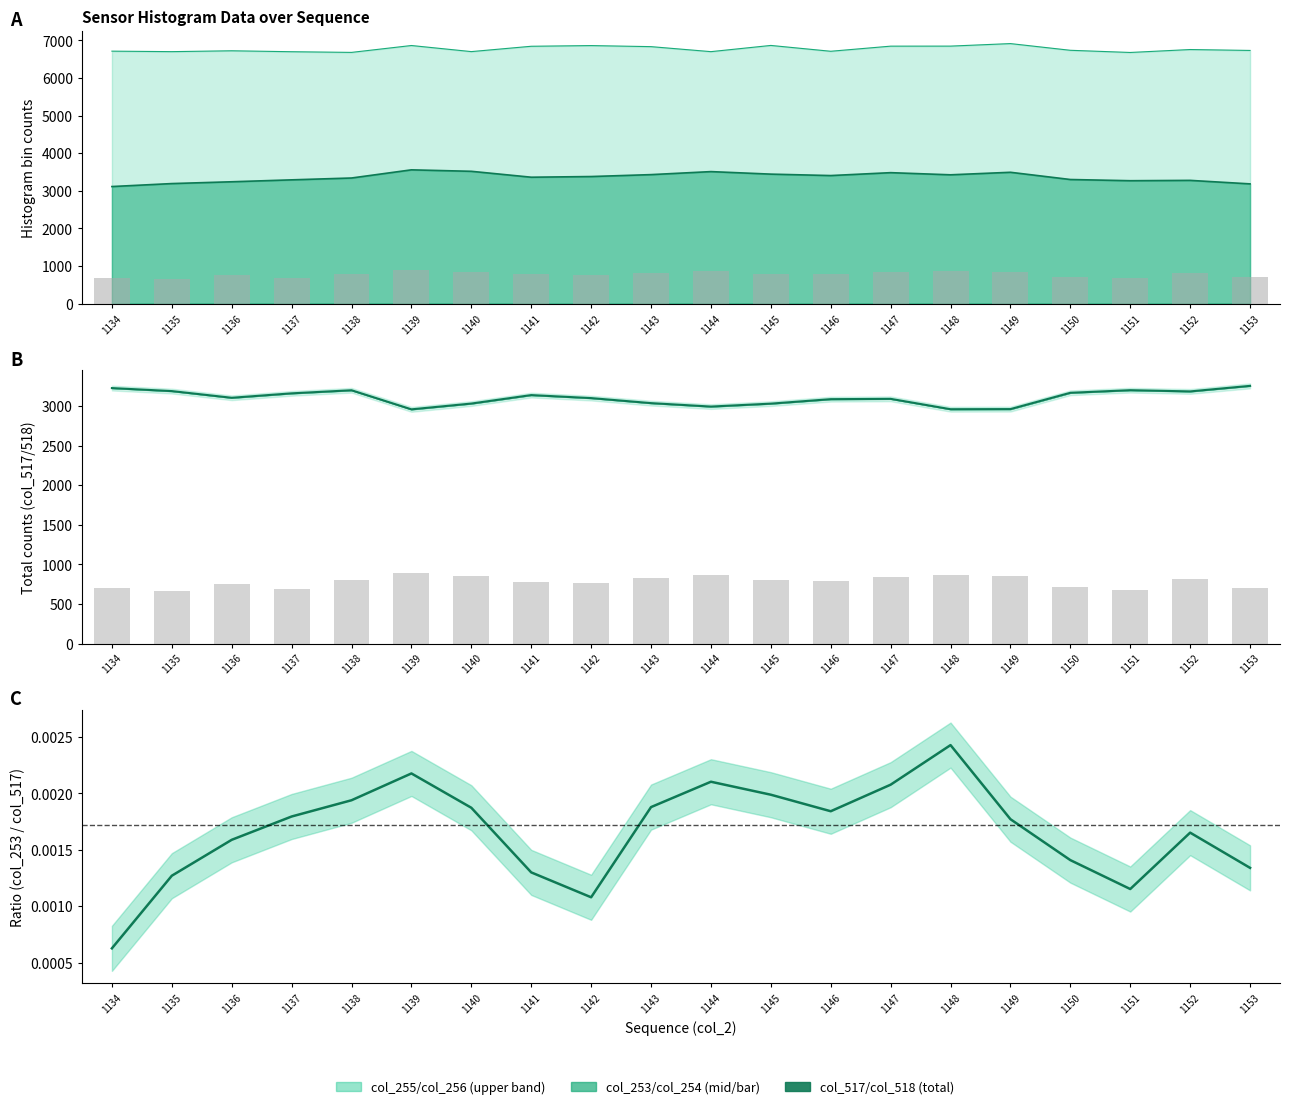

Are the bars grouped side by side (vs. stacked)?

Yes